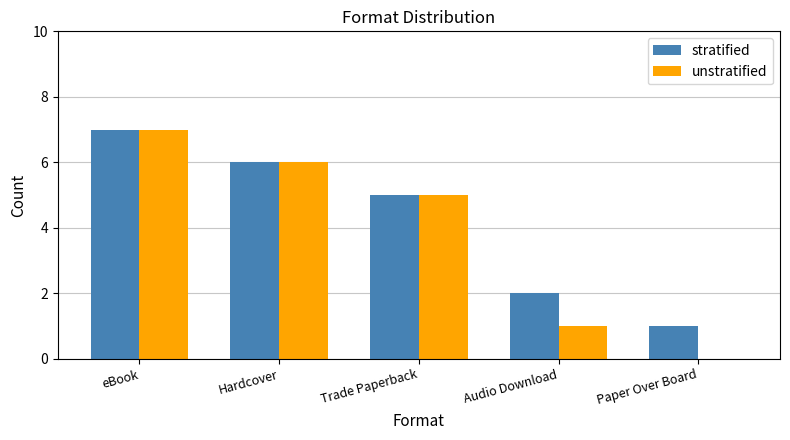

What is the highest value of the unstratified series?

7